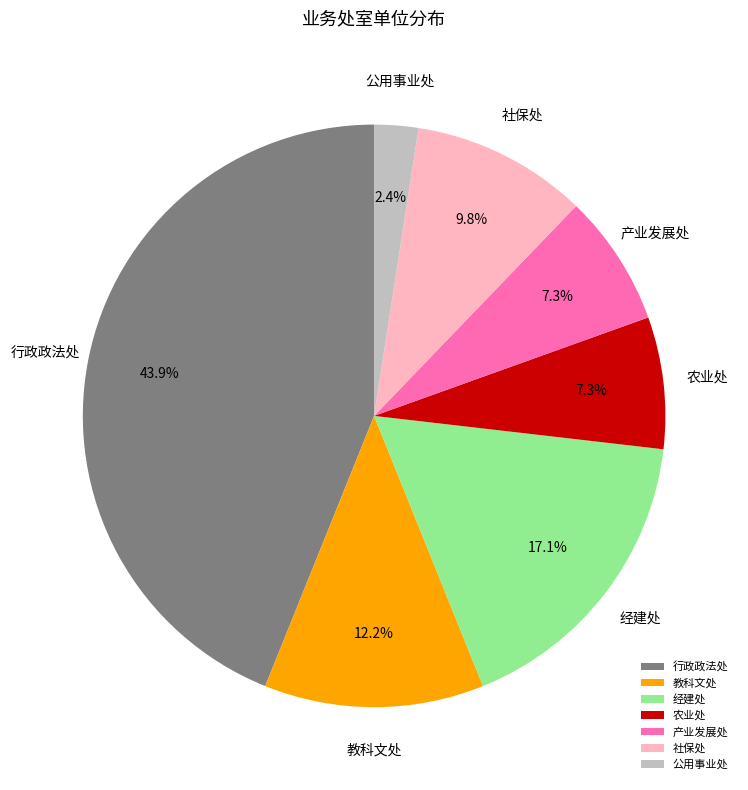

Approximately how many times larger is the value at 产业发展处 compared to 教科文处?

0.6